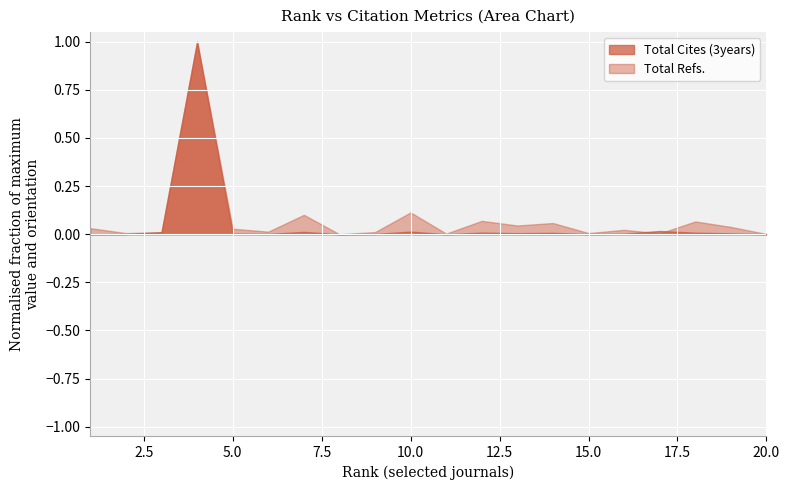

Between 15 and 20, which series saw the biggest shift?

Total Cites (3years)